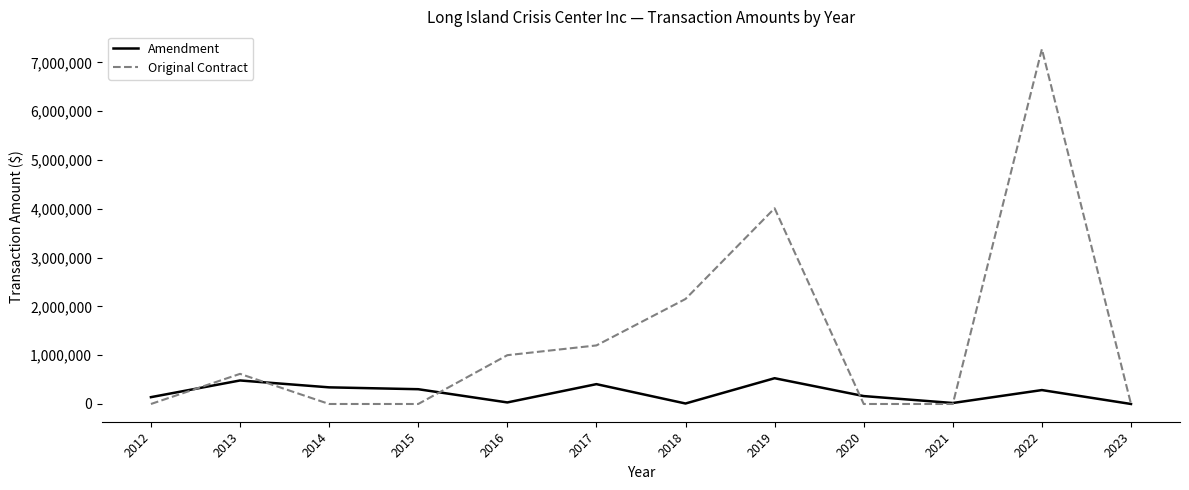

At which category does Amendment reach its first local peak?

2013